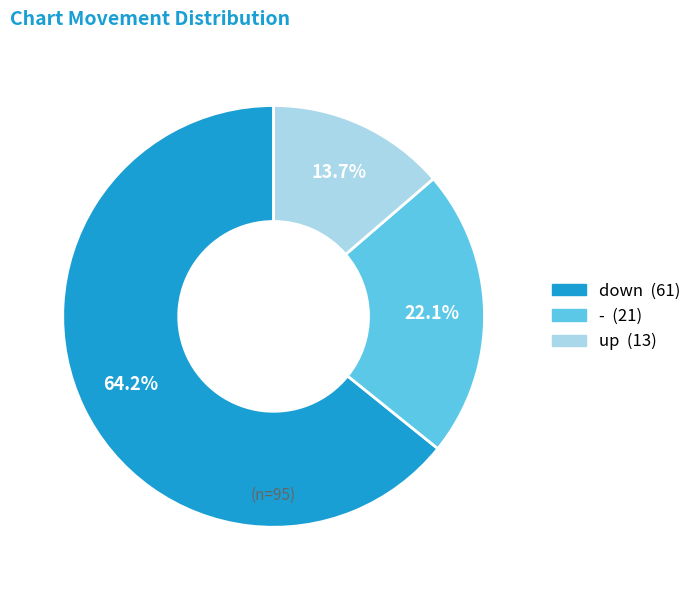

Is there any slice that represents more than half of the pie?

Yes